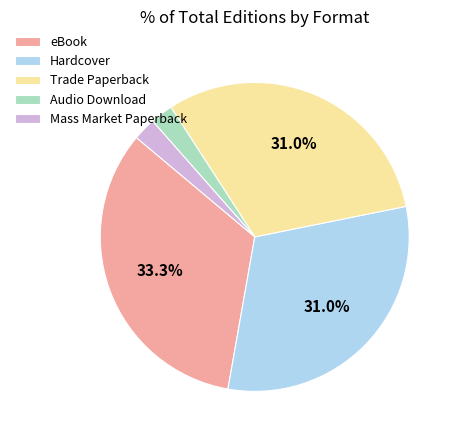

To the nearest percent, what is the combined percentage of Trade Paperback and Audio Download?

33%